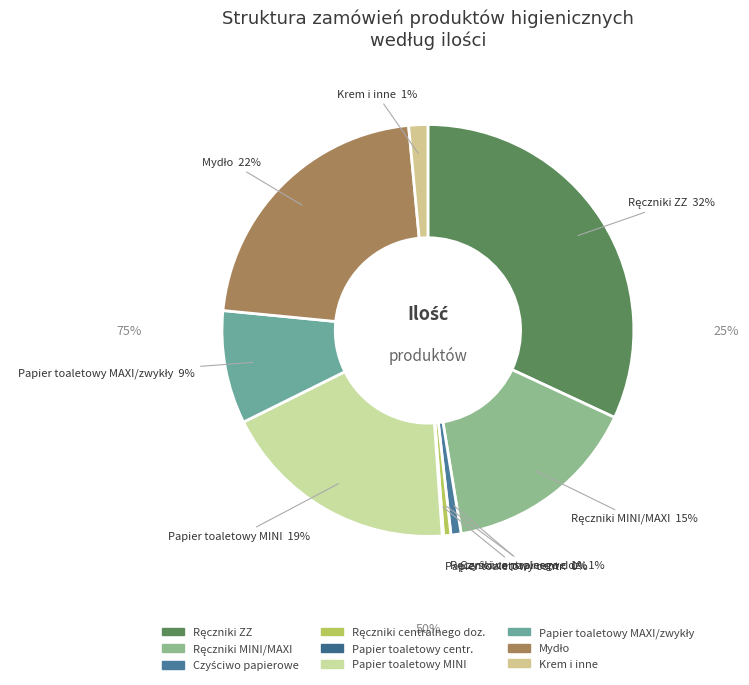

Is there any slice that represents more than half of the pie?

No